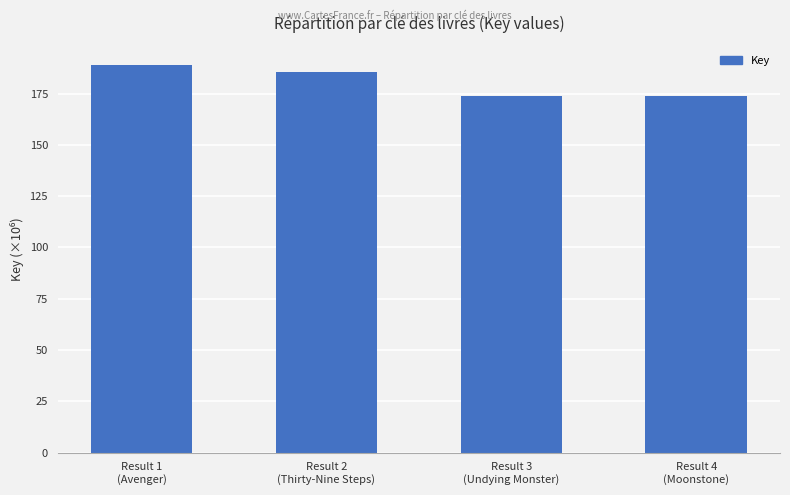

What is the difference between the maximum and second lowest values?

15.0